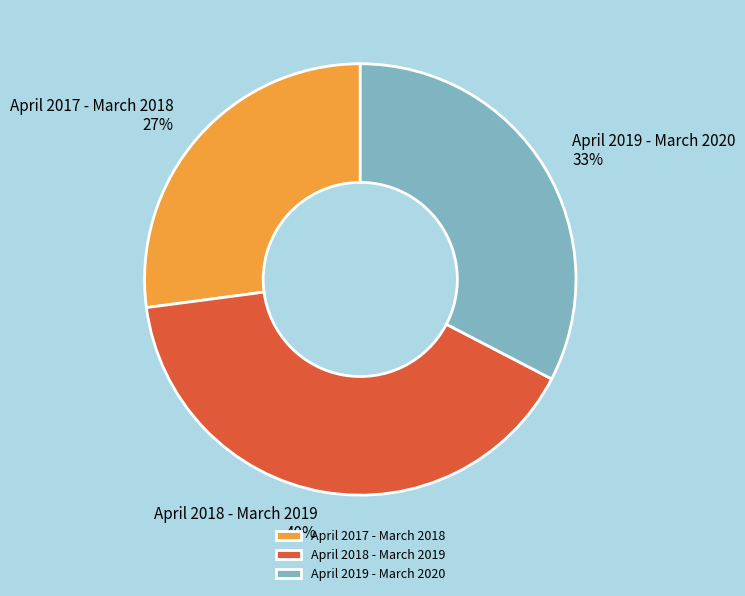

Between April 2019 - March 2020 and April 2018 - March 2019, which is larger?

April 2018 - March 2019